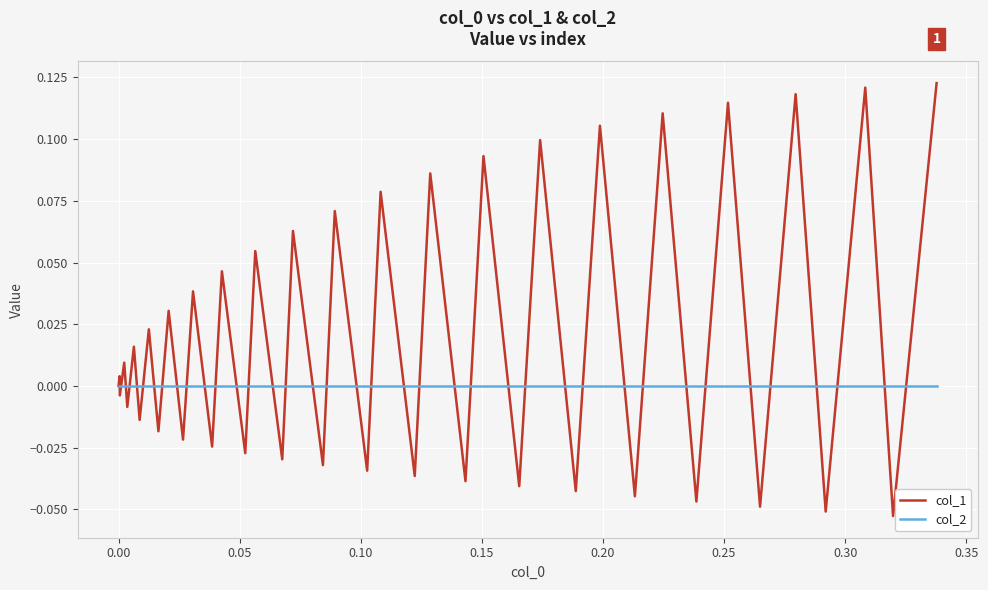

How many lines are shown in the chart?

2